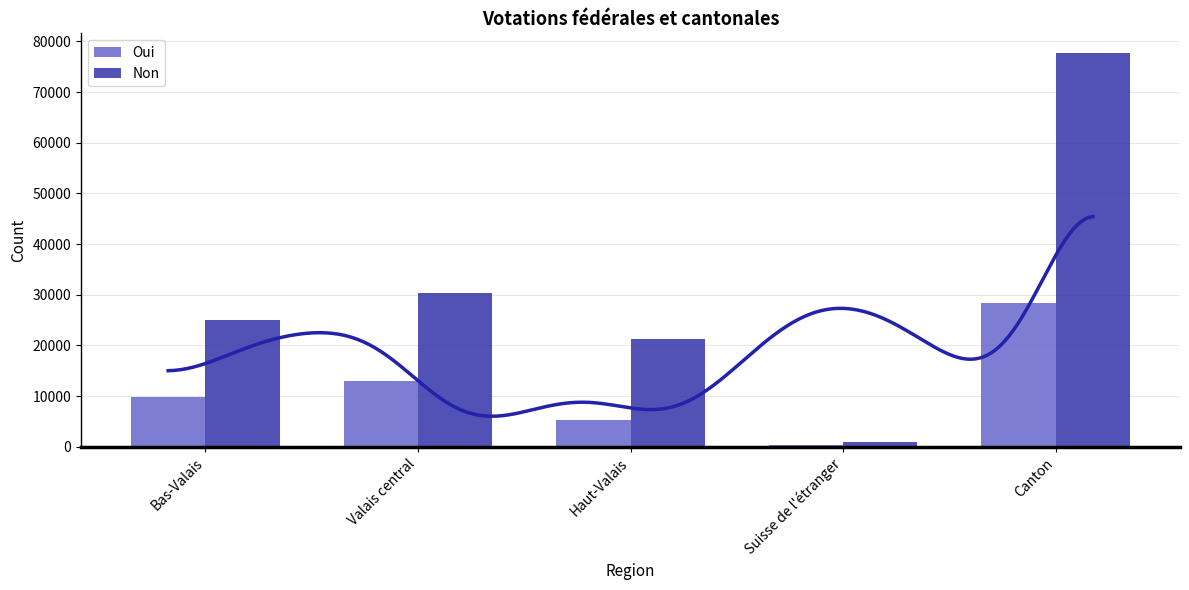

The value of Non at Valais central is 30424. True or false?

True